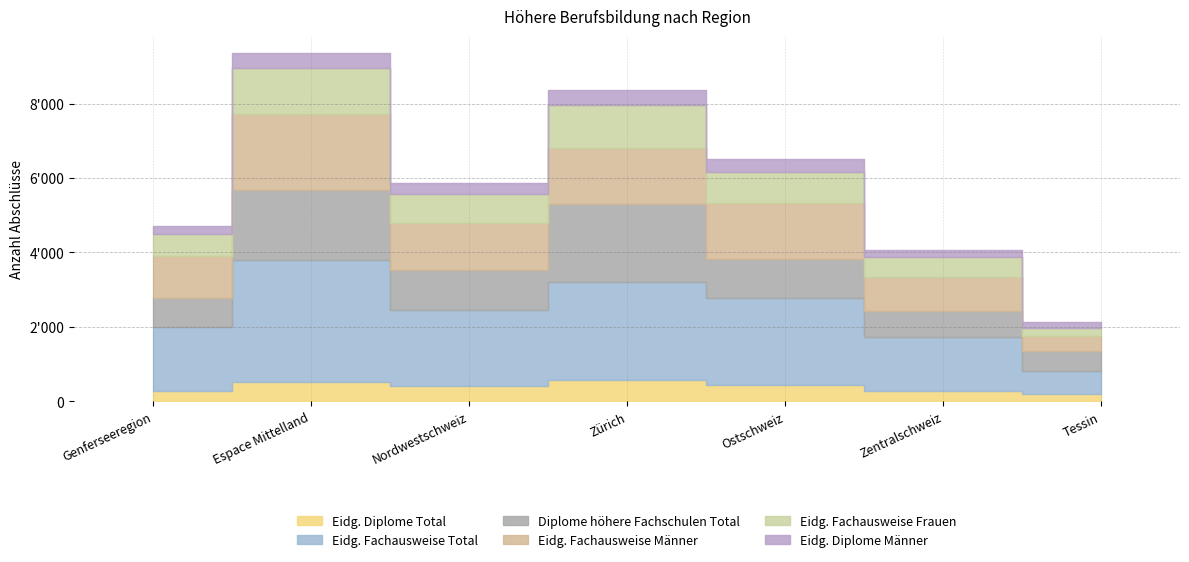

The Eidg. Fachausweise Männer series shows 1498 at Zürich. True or false?

True